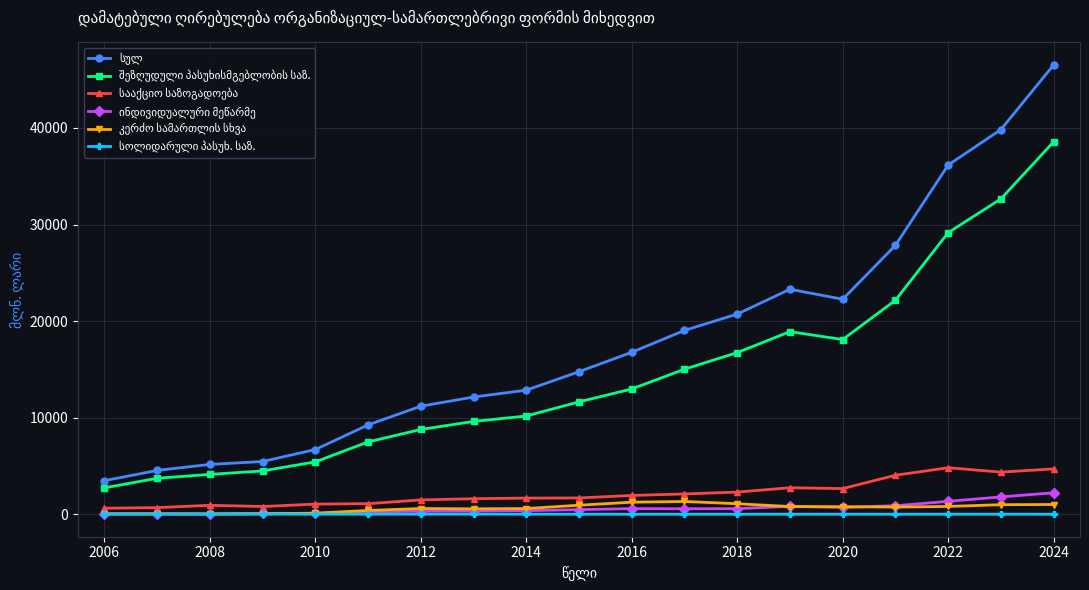

At how many categories does at least one series exceed 35140?

3